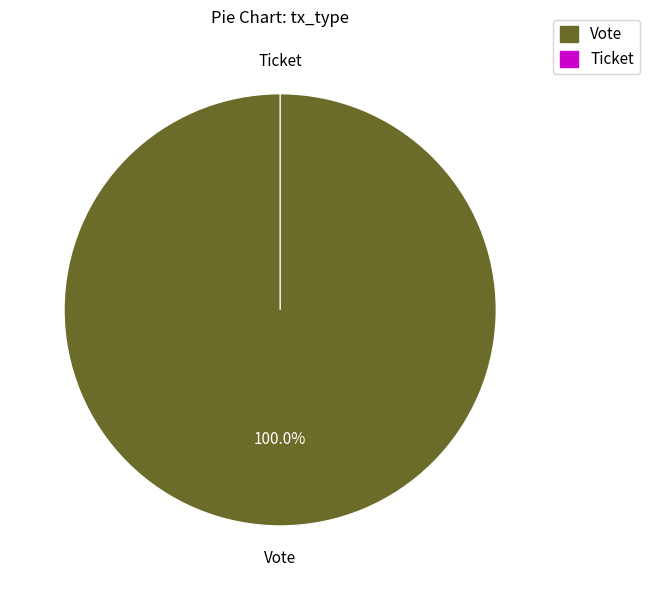

The Vote slice represents 100% of the pie. True or false?

True